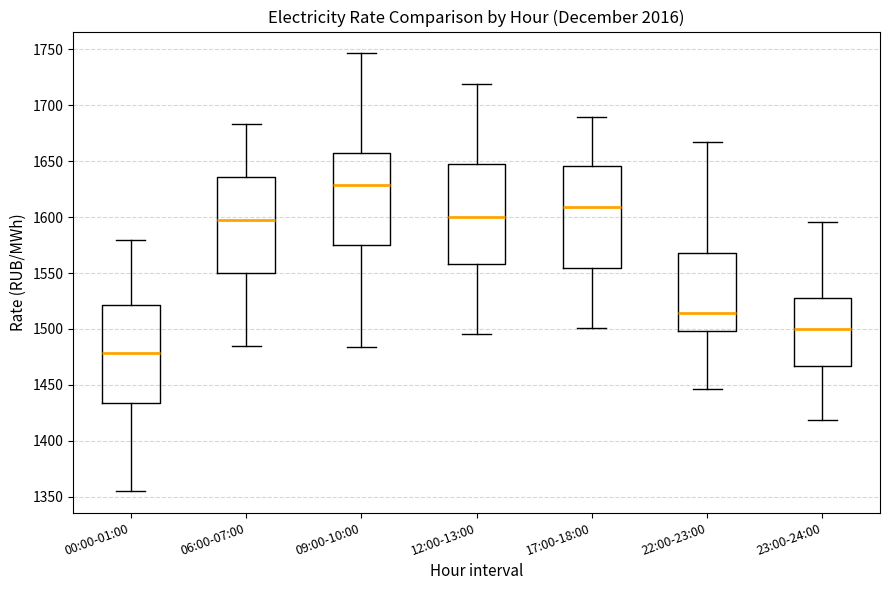

Reading left to right, read every box against the y-axis: the position of its median line, the range the box covers, and the ends of its whiskers. The values are not printed on the chart, so give them approximately, as read against the axis.

00:00-01:00: median 1480, box 1435 to 1520, whiskers 1355 to 1580
06:00-07:00: median 1600, box 1550 to 1635, whiskers 1485 to 1685
09:00-10:00: median 1630, box 1575 to 1655, whiskers 1485 to 1745
12:00-13:00: median 1600, box 1560 to 1645, whiskers 1495 to 1720
17:00-18:00: median 1610, box 1555 to 1645, whiskers 1500 to 1690
22:00-23:00: median 1515, box 1500 to 1570, whiskers 1445 to 1665
23:00-24:00: median 1500, box 1465 to 1530, whiskers 1420 to 1595